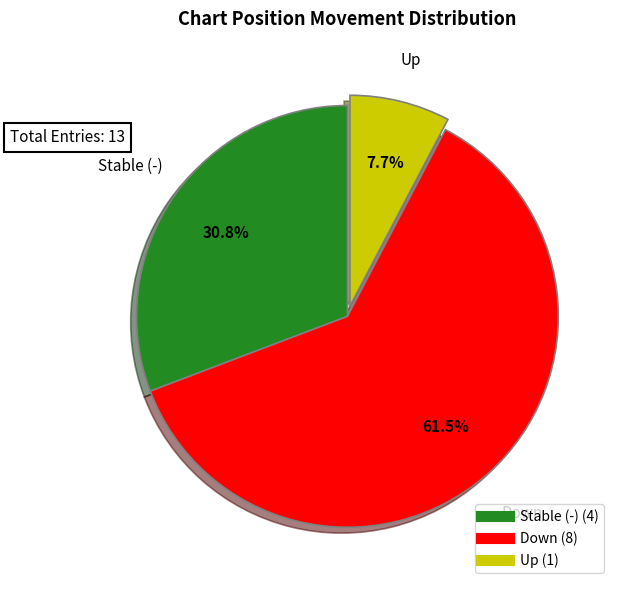

Is there a majority slice in this chart?

Yes